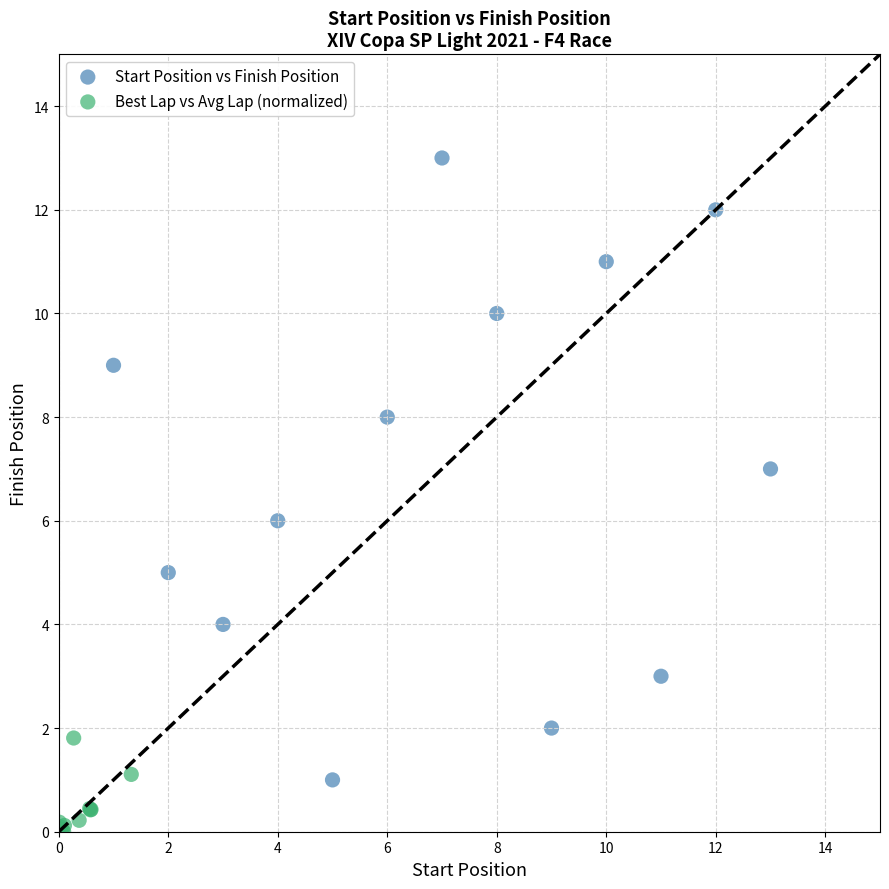

What are all the series names shown in the legend?

Start Position vs Finish Position, Best Lap vs Avg Lap (normalized)